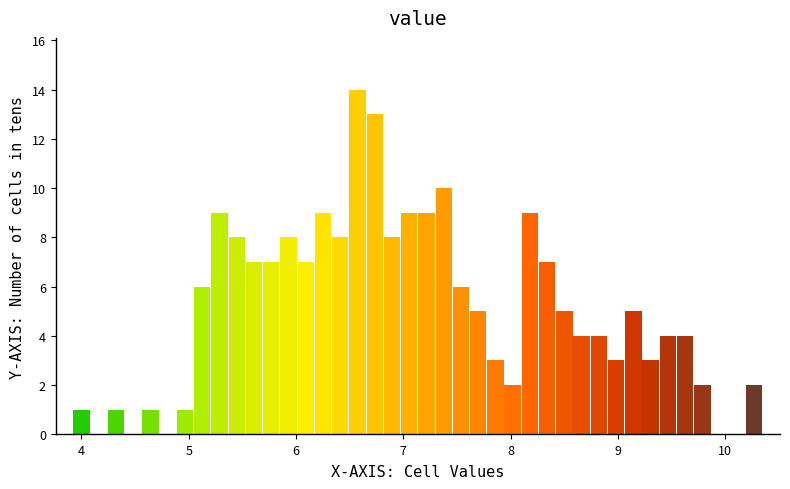

Around what value on the x-axis is the tallest bar? Give the approximate position of its centre, as read against the axis.

6.6